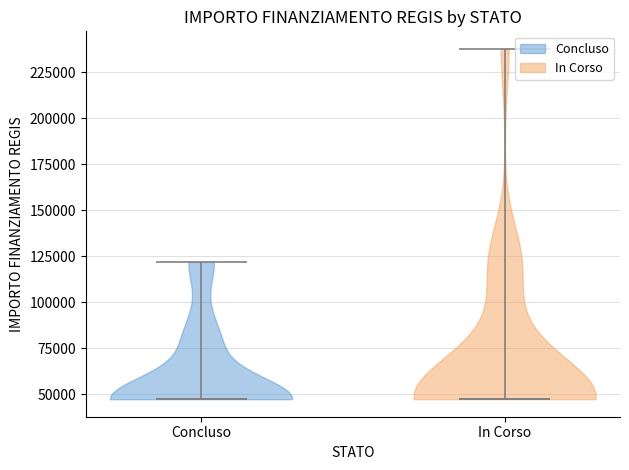

Where does the median line of the violin for Concluso sit on the y-axis? The values are not printed on the chart, so give them approximately, as read against the axis.

45000